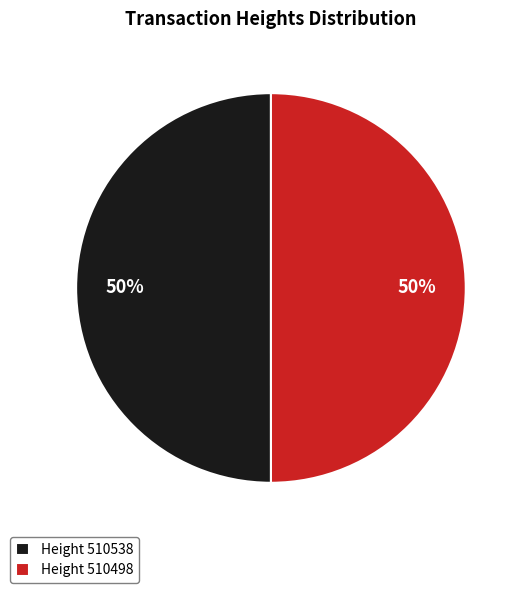

How many slices are in this pie chart?

2